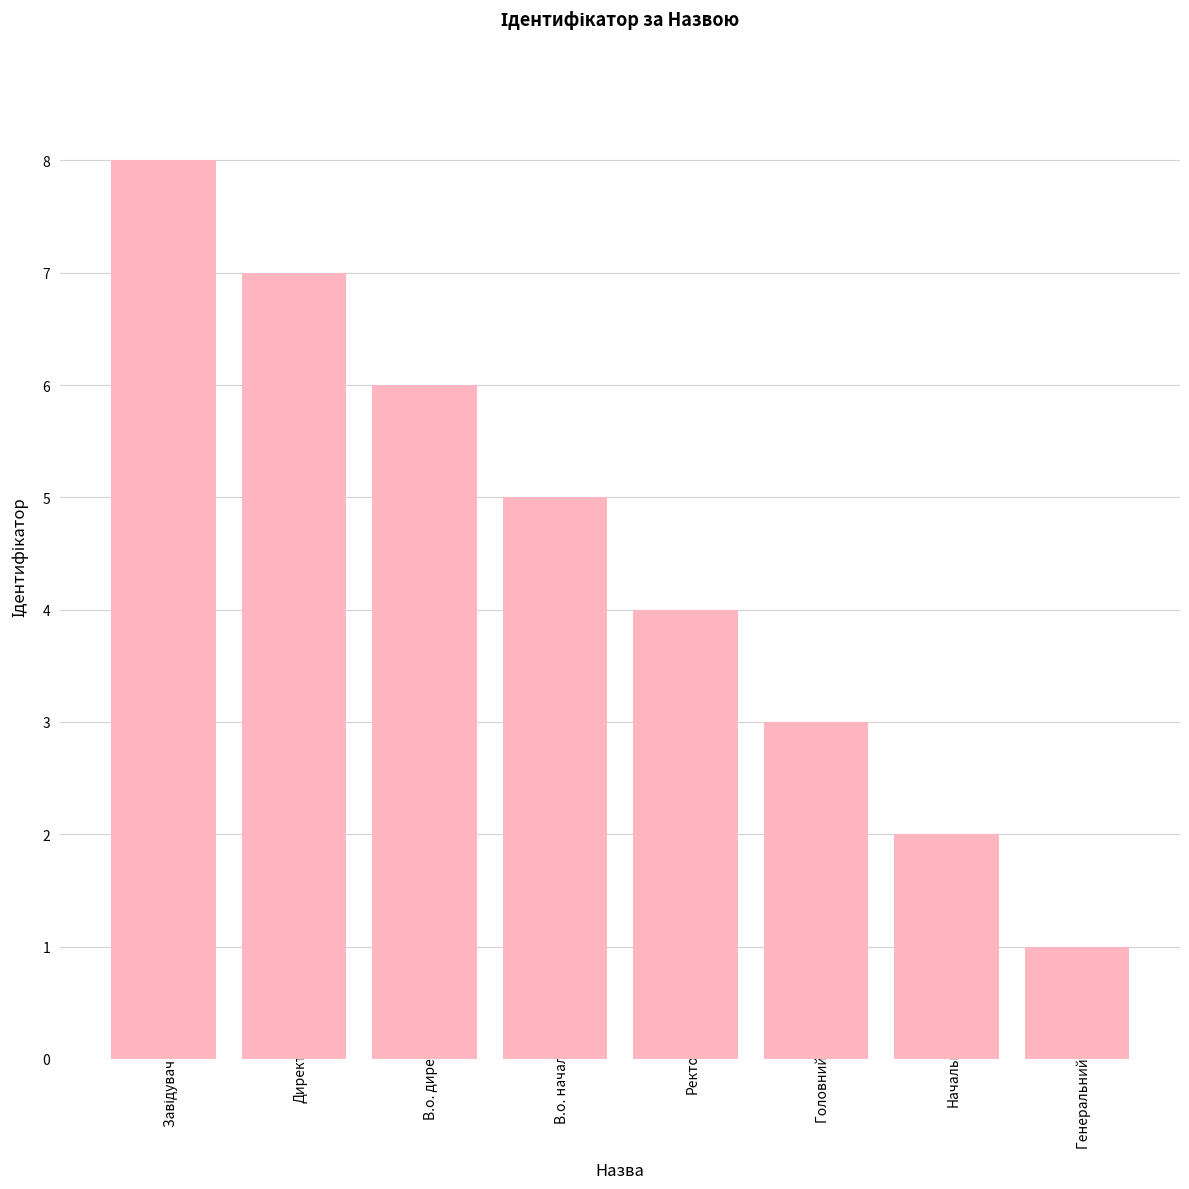

How many data points are less than 5?

4